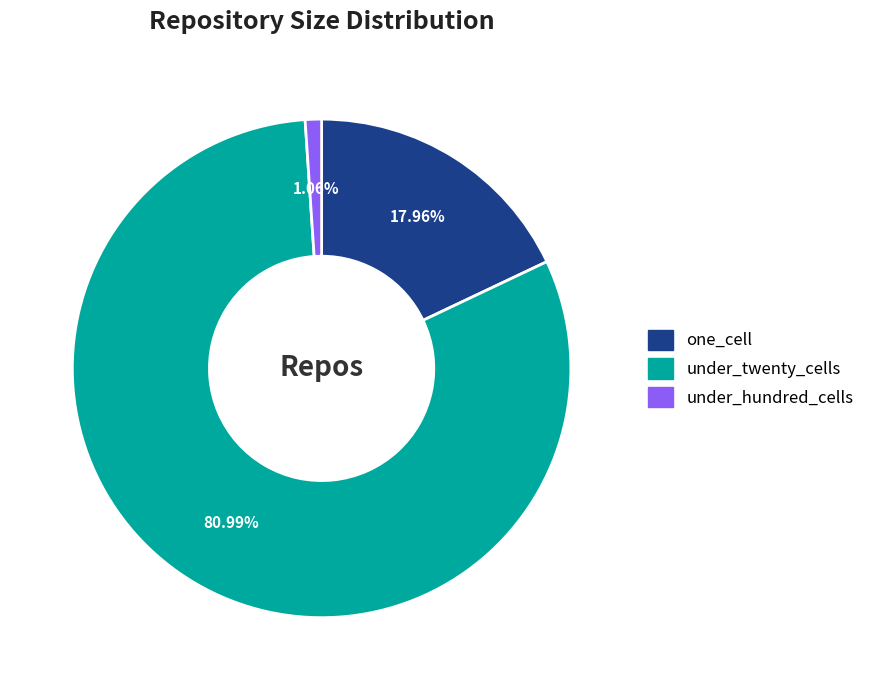

Rank the categories by value from highest to lowest.

under_twenty_cells, one_cell, under_hundred_cells